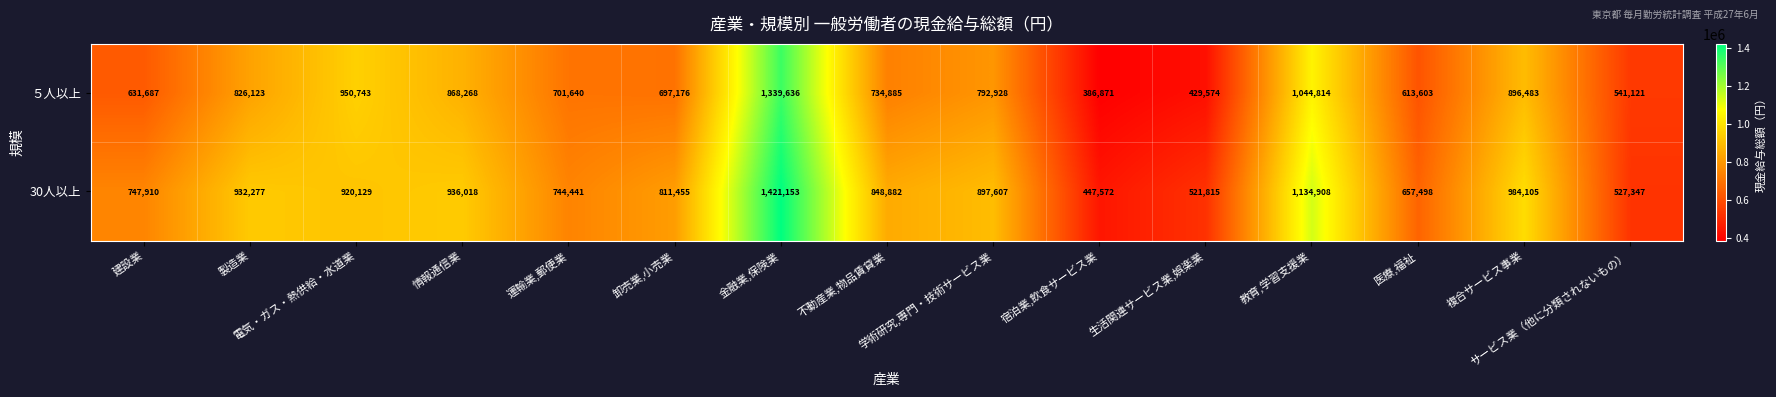

Which series has the largest total across all categories?

30人以上